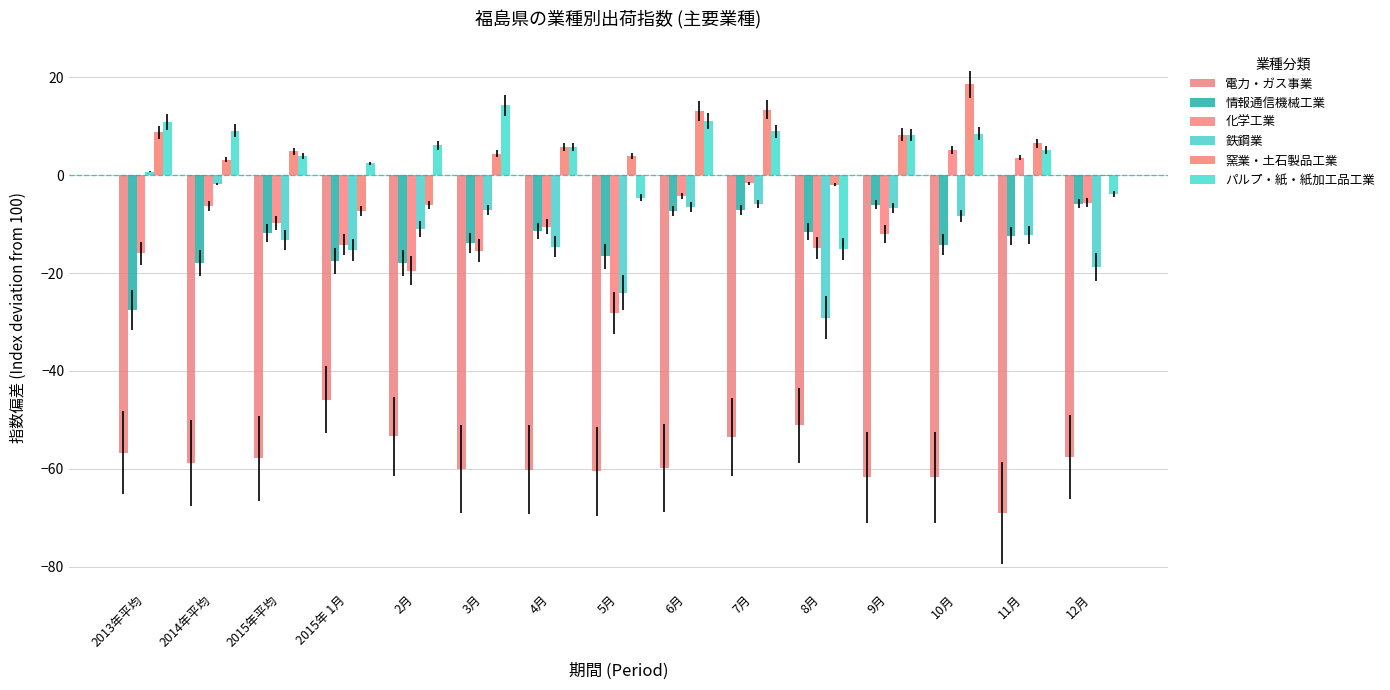

Is it true that 鉄鋼業 equals -6.5 at 6月?

True